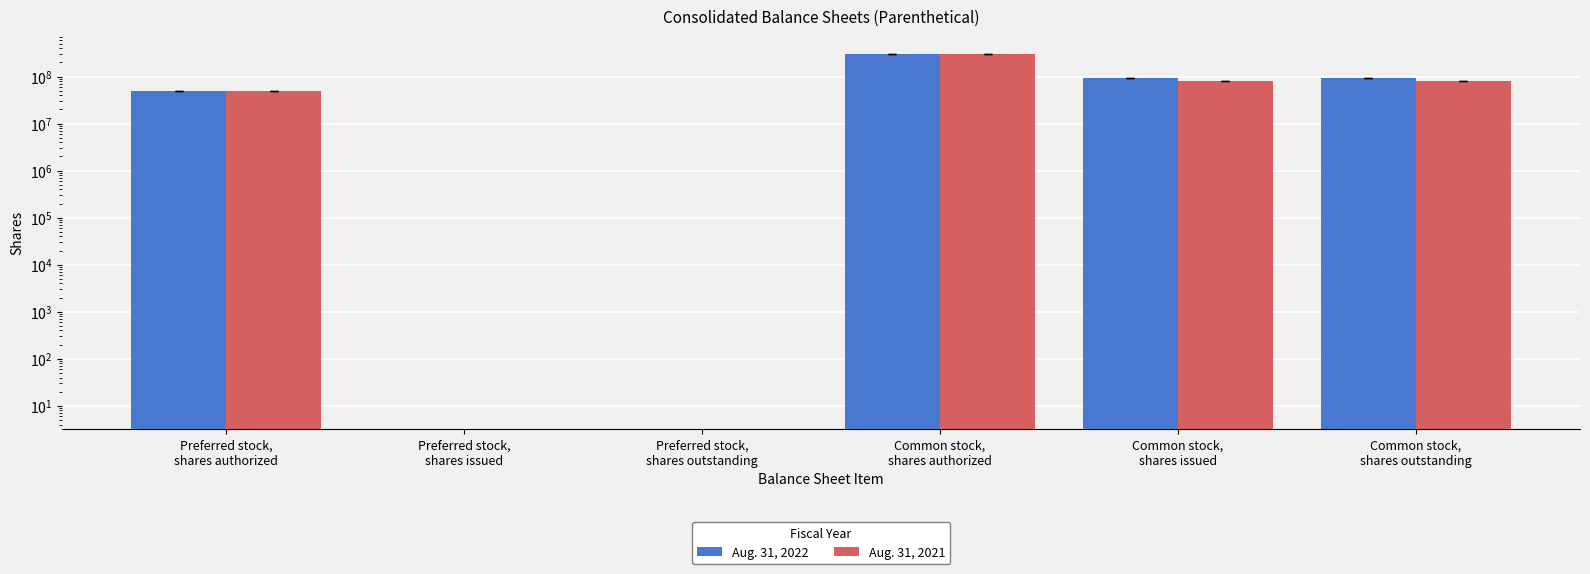

List the series in order of their overall mean, highest first.

Aug. 31, 2022, Aug. 31, 2021